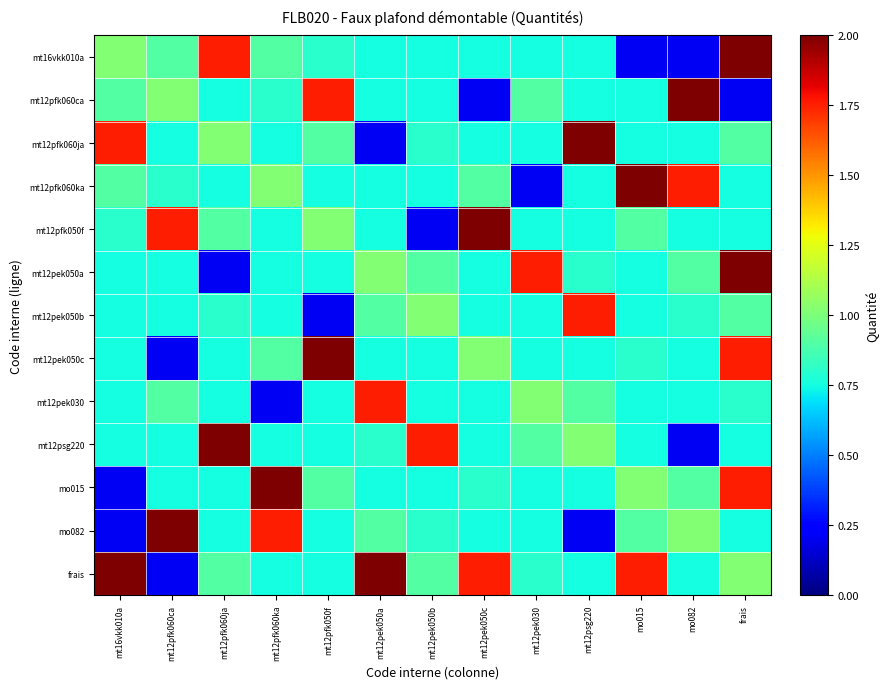

At how many categories does at least one series exceed 0?

13